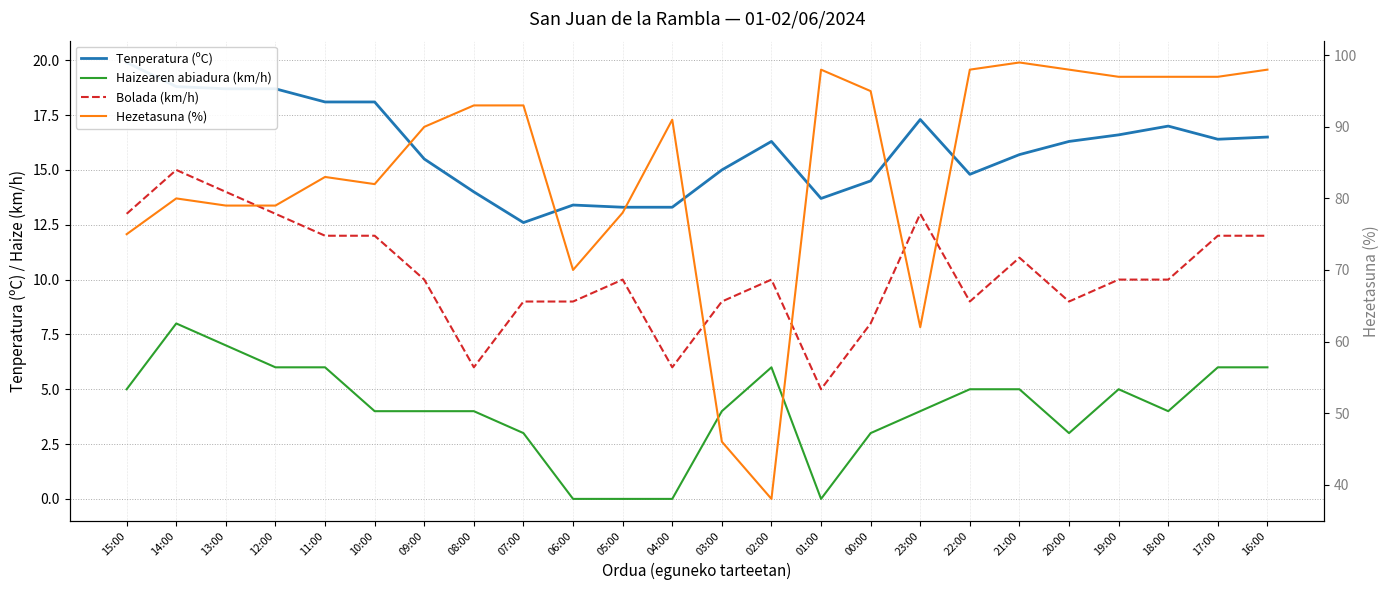

Where is the first local maximum for Tenperatura (ºC)?

06:00